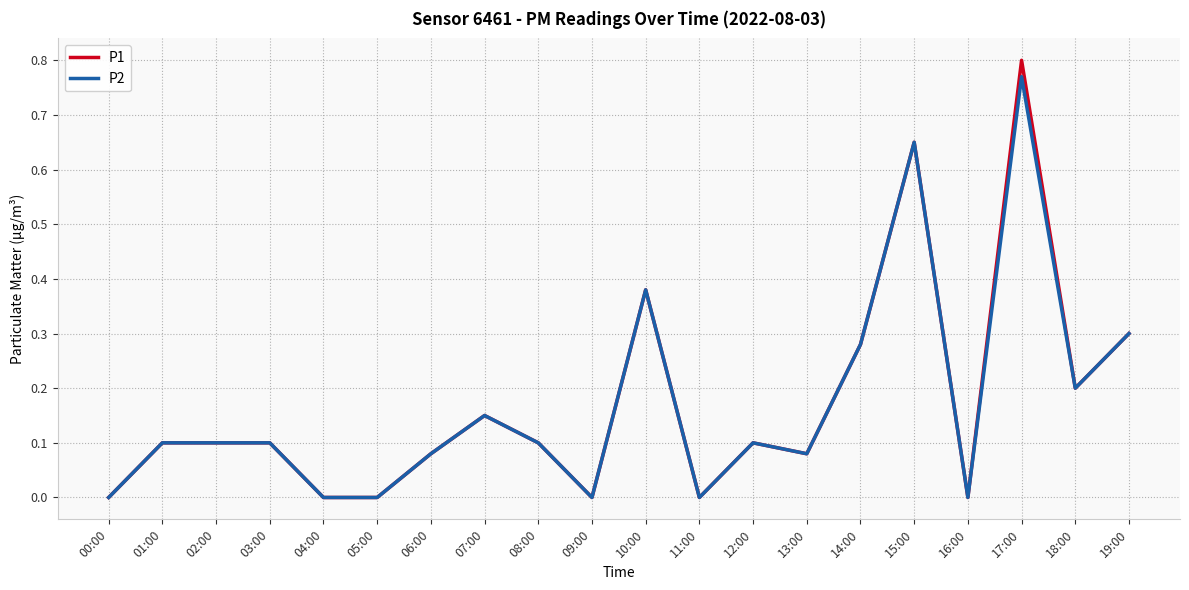

The value of P2 at 06:00 is 0.1. True or false?

True